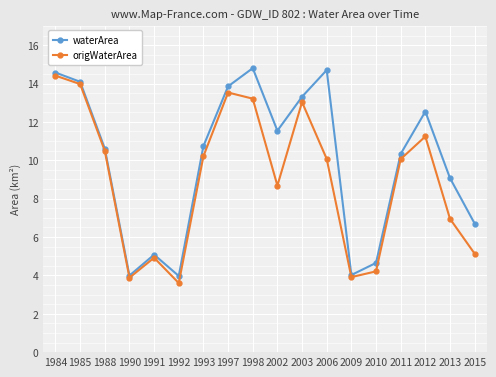

How many data points in waterArea are less than 10?

7